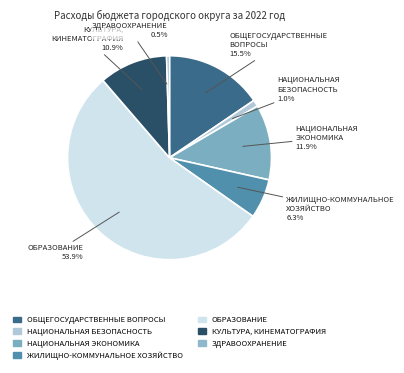

Which has a higher value, НАЦИОНАЛЬНАЯ БЕЗОПАСНОСТЬ or КУЛЬТУРА, КИНЕМАТОГРАФИЯ?

КУЛЬТУРА, КИНЕМАТОГРАФИЯ